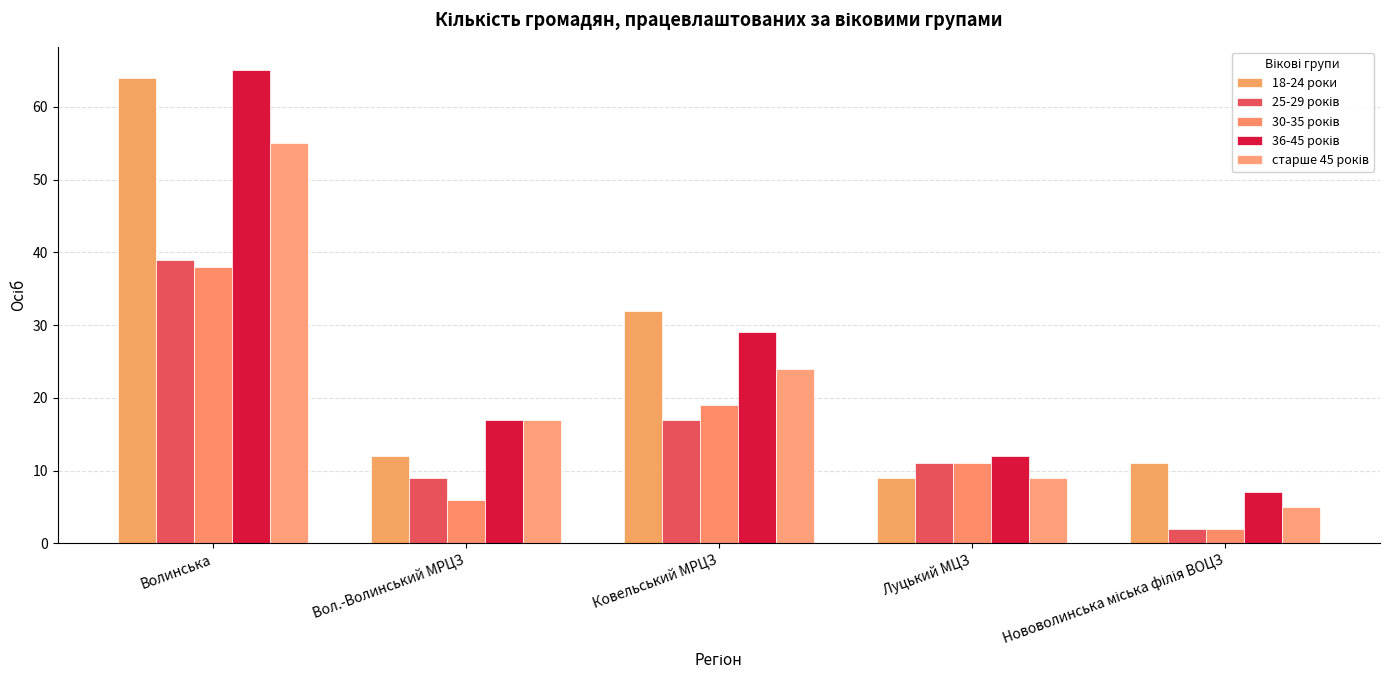

What is the maximum value for 30-35 років?

38